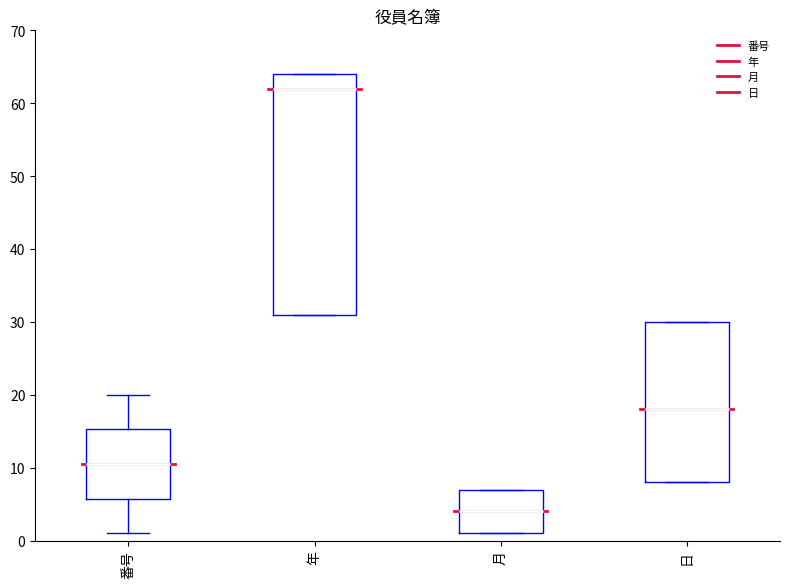

Reading left to right, read every box against the y-axis: the position of its median line, the range the box covers, and the ends of its whiskers. The values are not printed on the chart, so give them approximately, as read against the axis.

番号: median 11, box 6 to 15, whiskers 1 to 20
年: median 62, box 31 to 64, whiskers 31 to 64
月: median 4, box 1 to 7, whiskers 1 to 7
日: median 18, box 8 to 30, whiskers 8 to 30